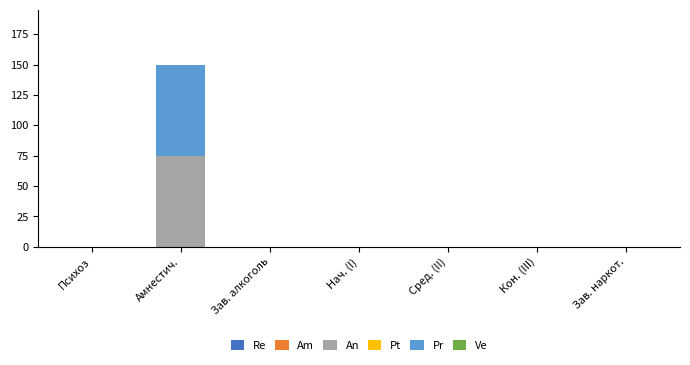

True or false: An has a value of -41 at Зав. алкоголь.

False